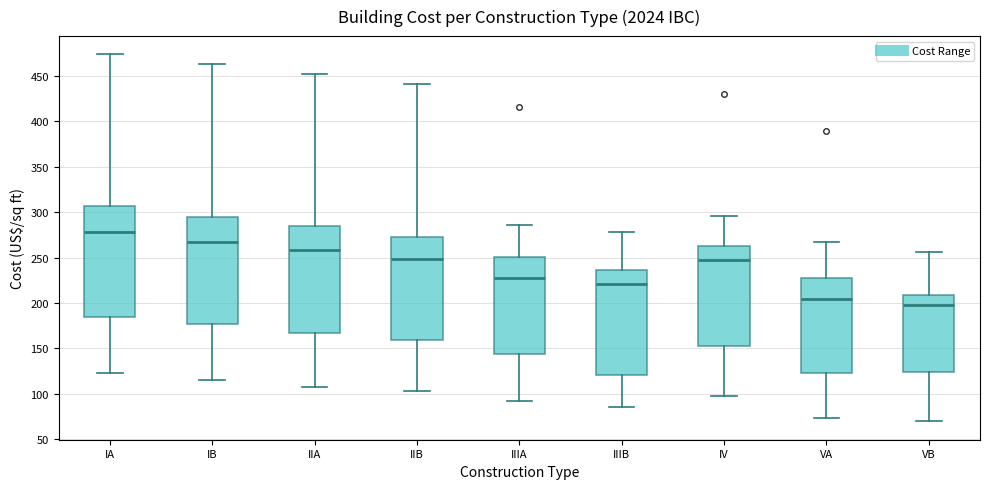

Which box's median line is the lowest?

VB